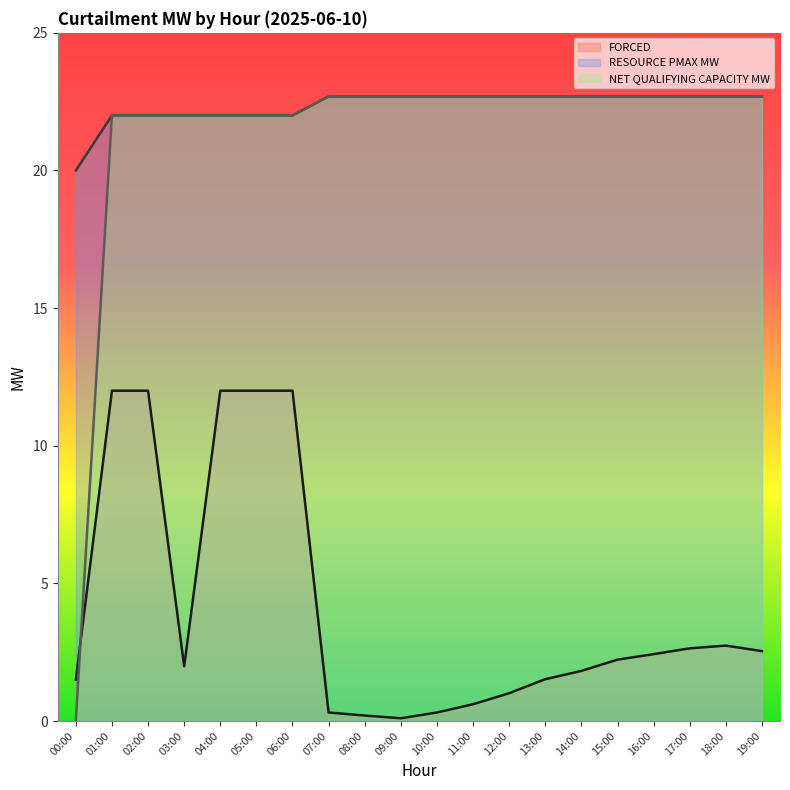

What is the sum of all RESOURCE PMAX MW values?

447.0